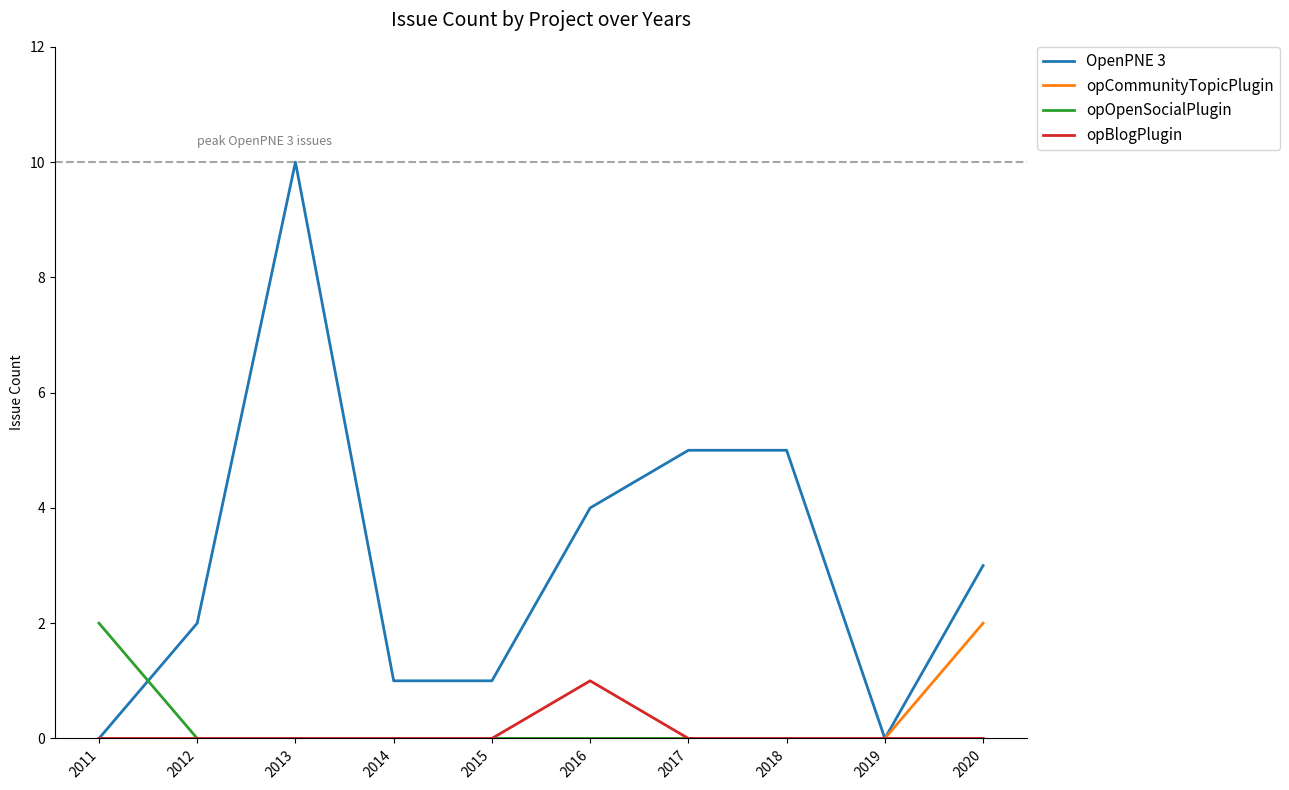

At which category is the sum across all series the highest?

2013